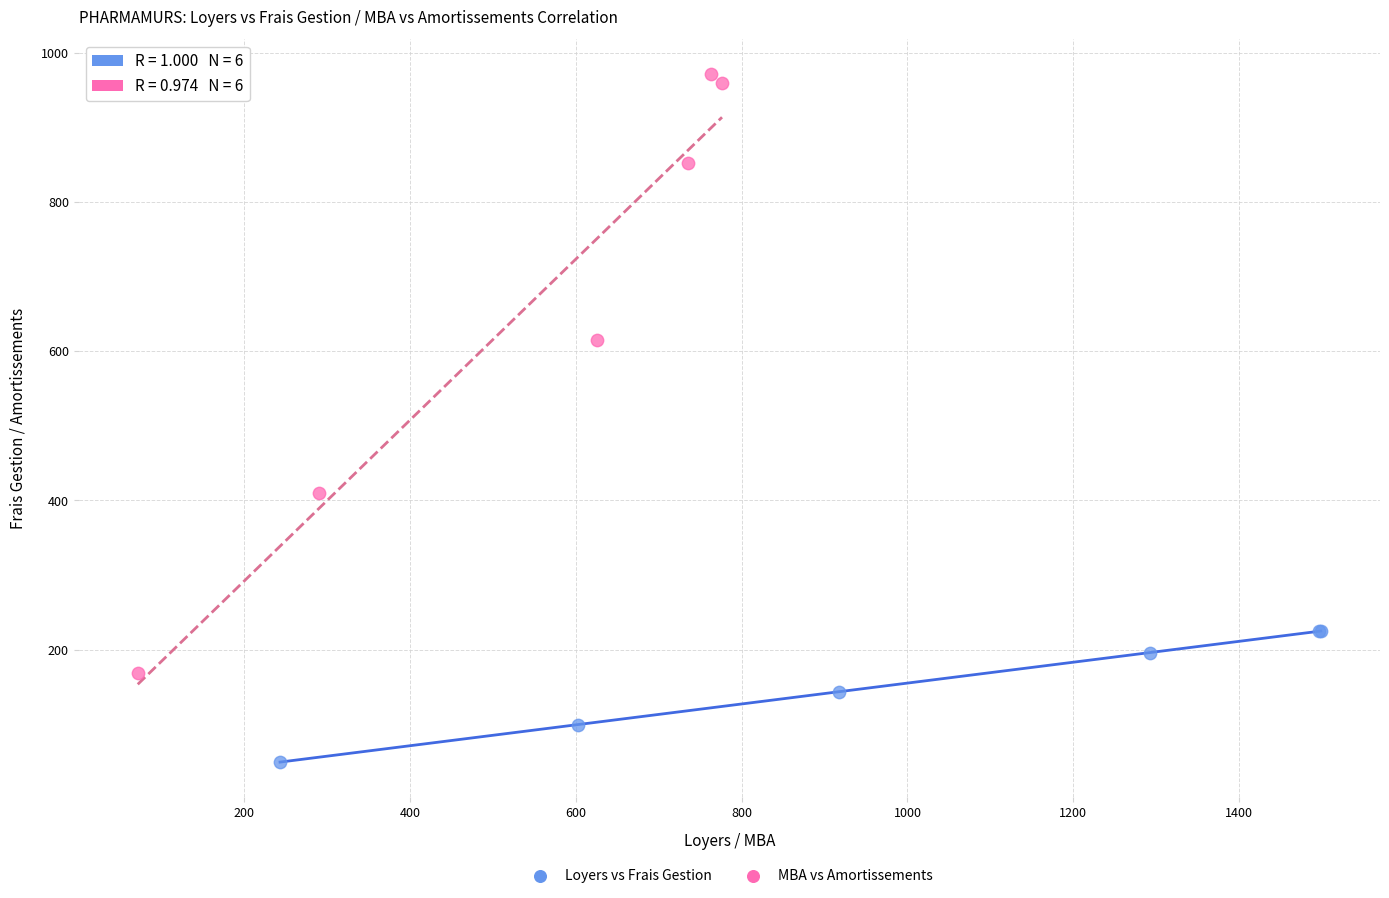

Which series reaches the maximum Y coordinate?

MBA vs Amortissements